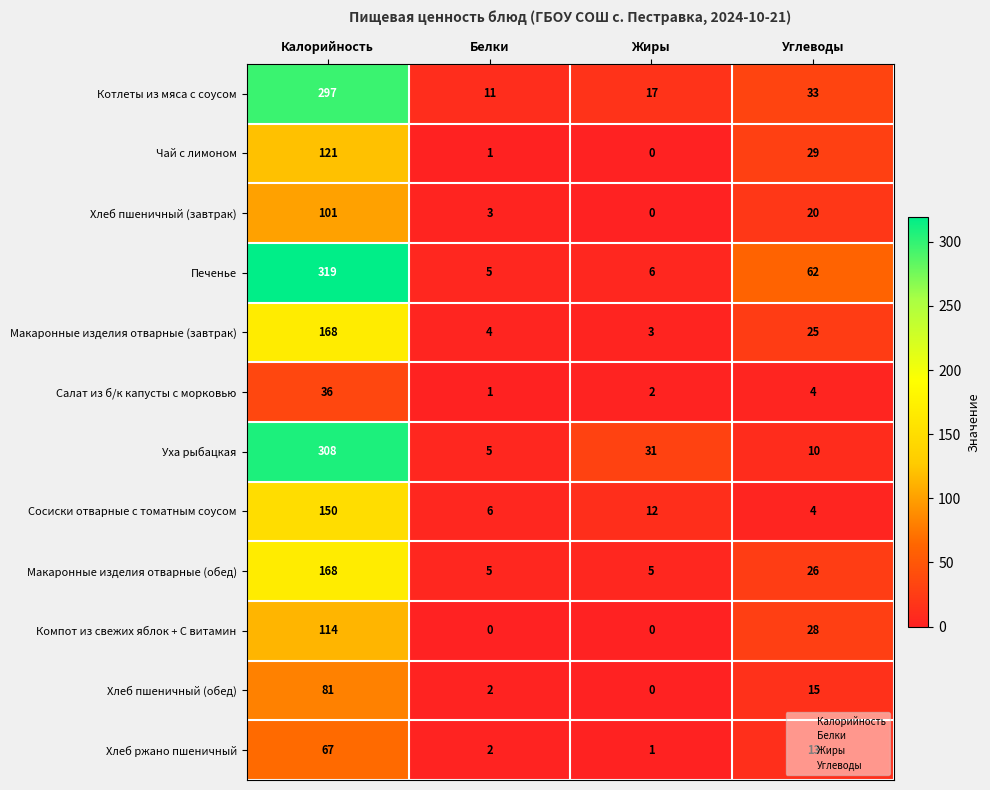

The value of Печенье at Калорийность is 558. True or false?

False